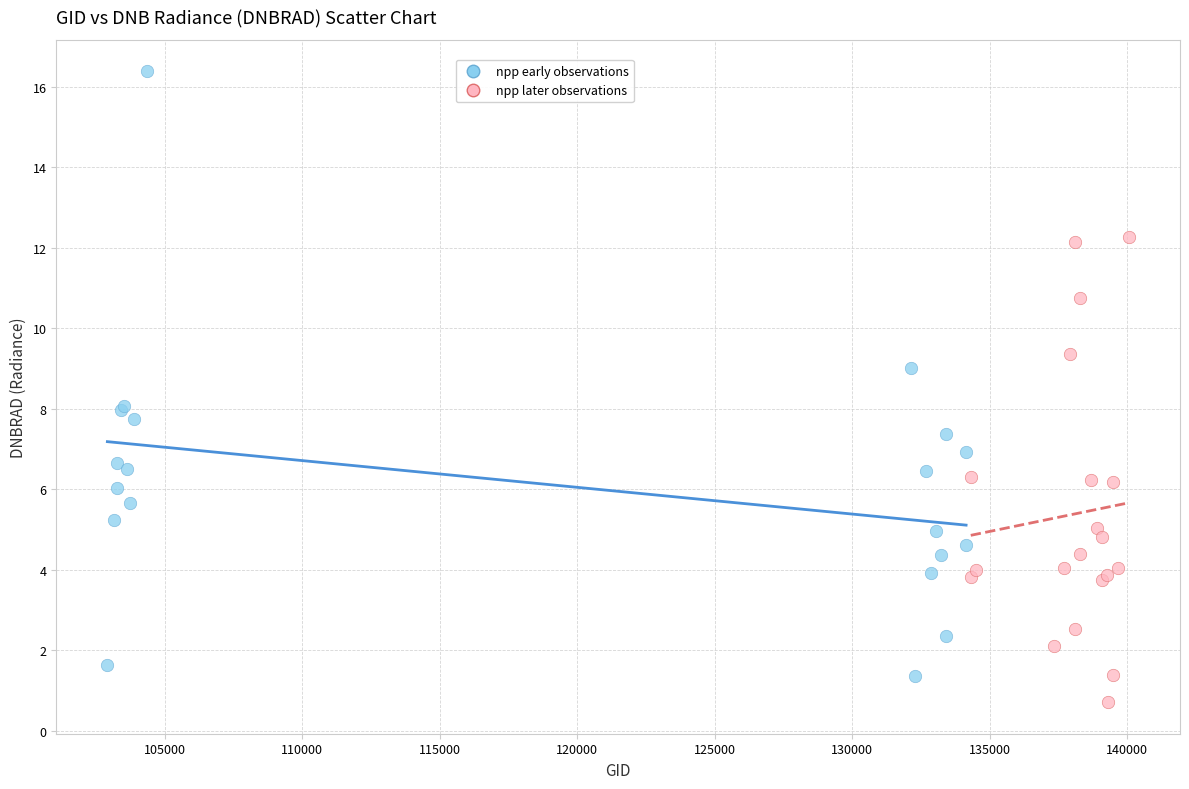

Which series has the widest spread of Y values?

npp early observations